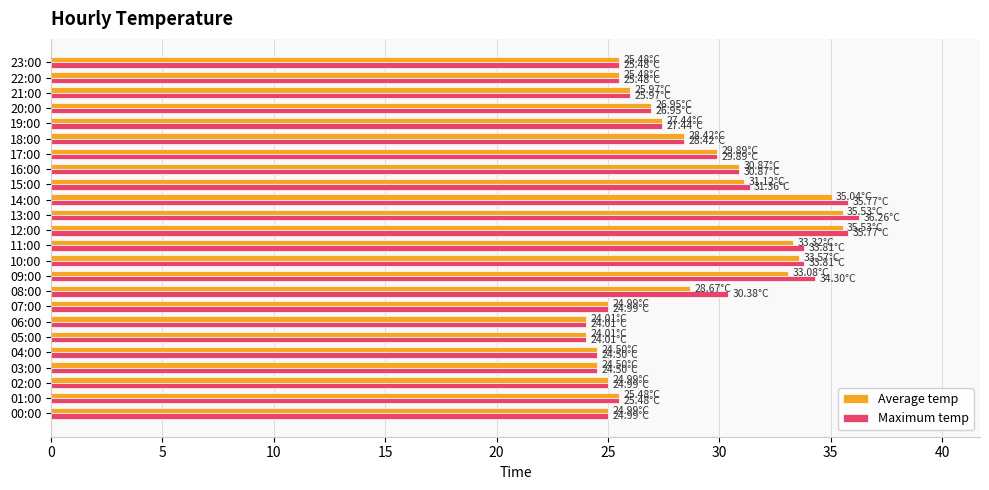

Which series has the largest range (max minus min)?

Maximum temp